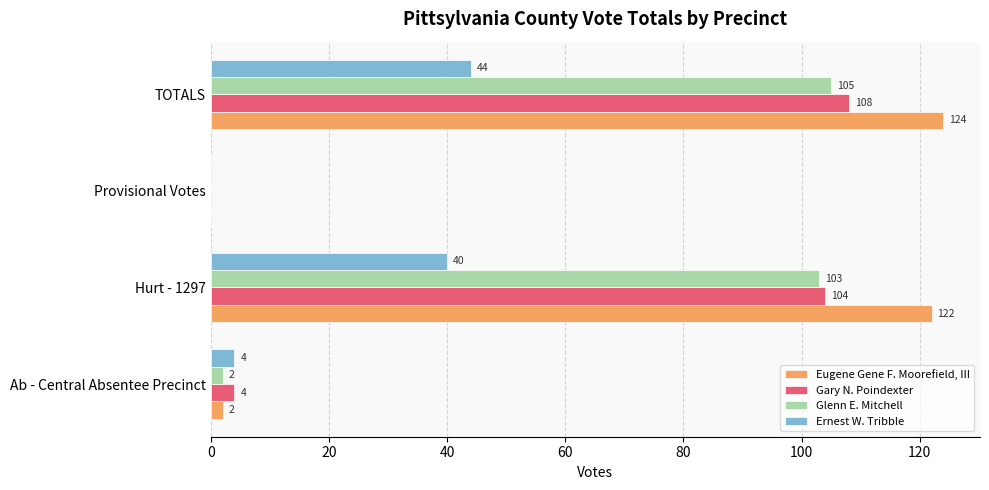

Where is Eugene Gene F. Moorefield, III nearest to the value 62?

Ab - Central Absentee Precinct